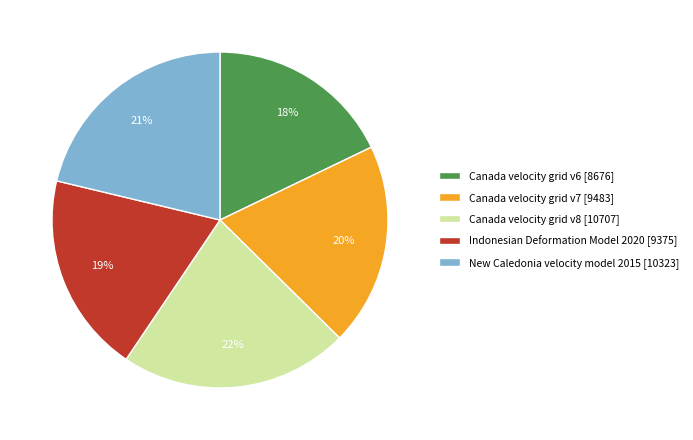

Do Canada velocity grid v7 and Canada velocity grid v6 together represent more than half of the pie?

No